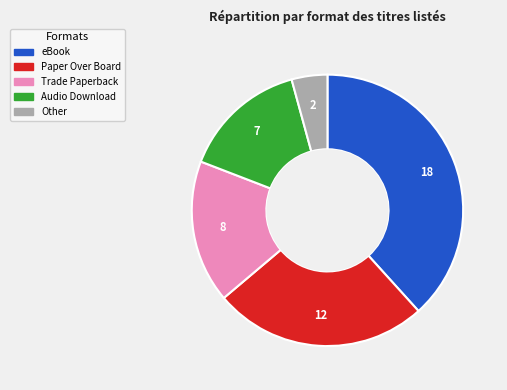

How many segments does this pie chart have?

5